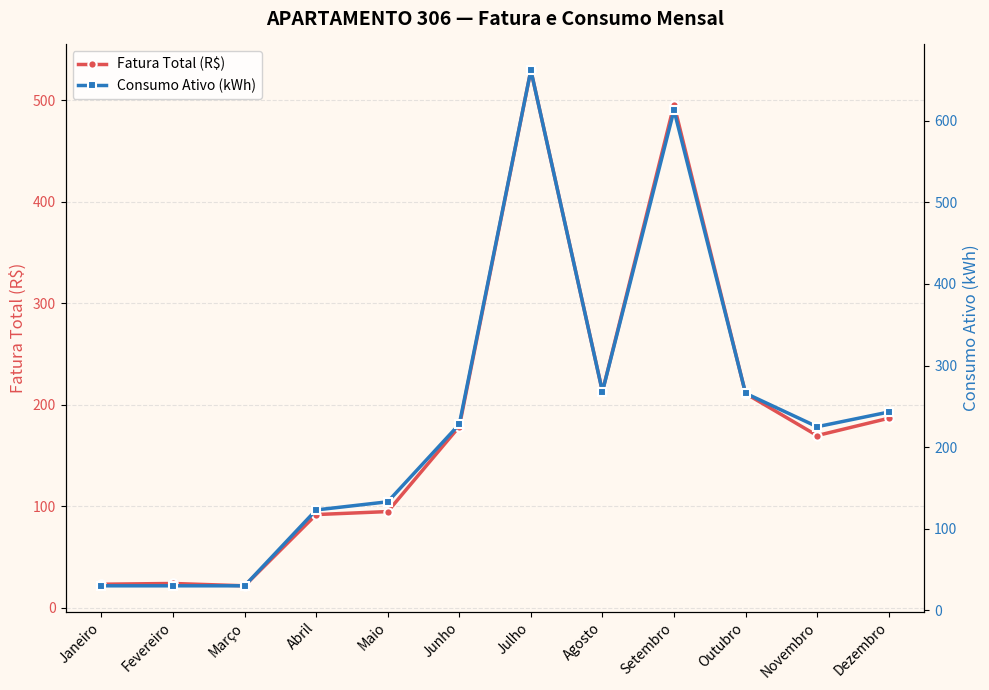

True or false: Fatura Total (R$) has more than 2 interior local peaks.

True